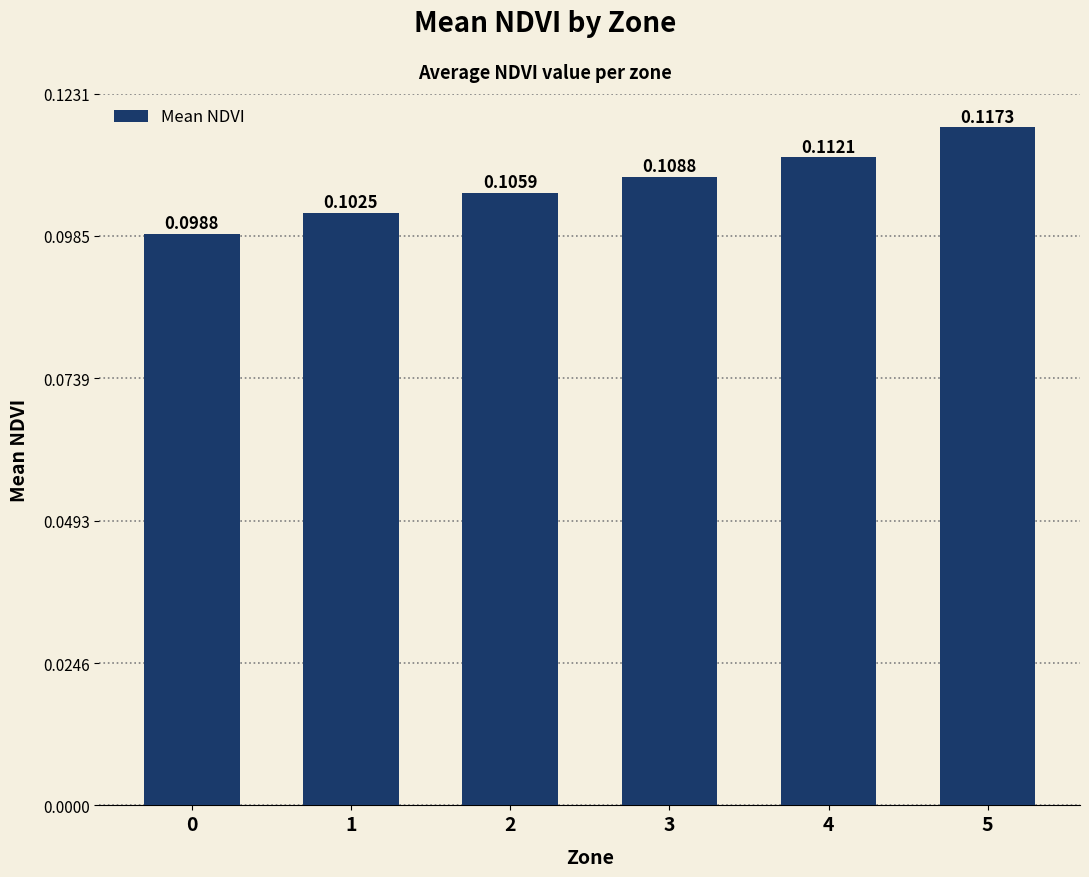

Are the bars horizontal?

No